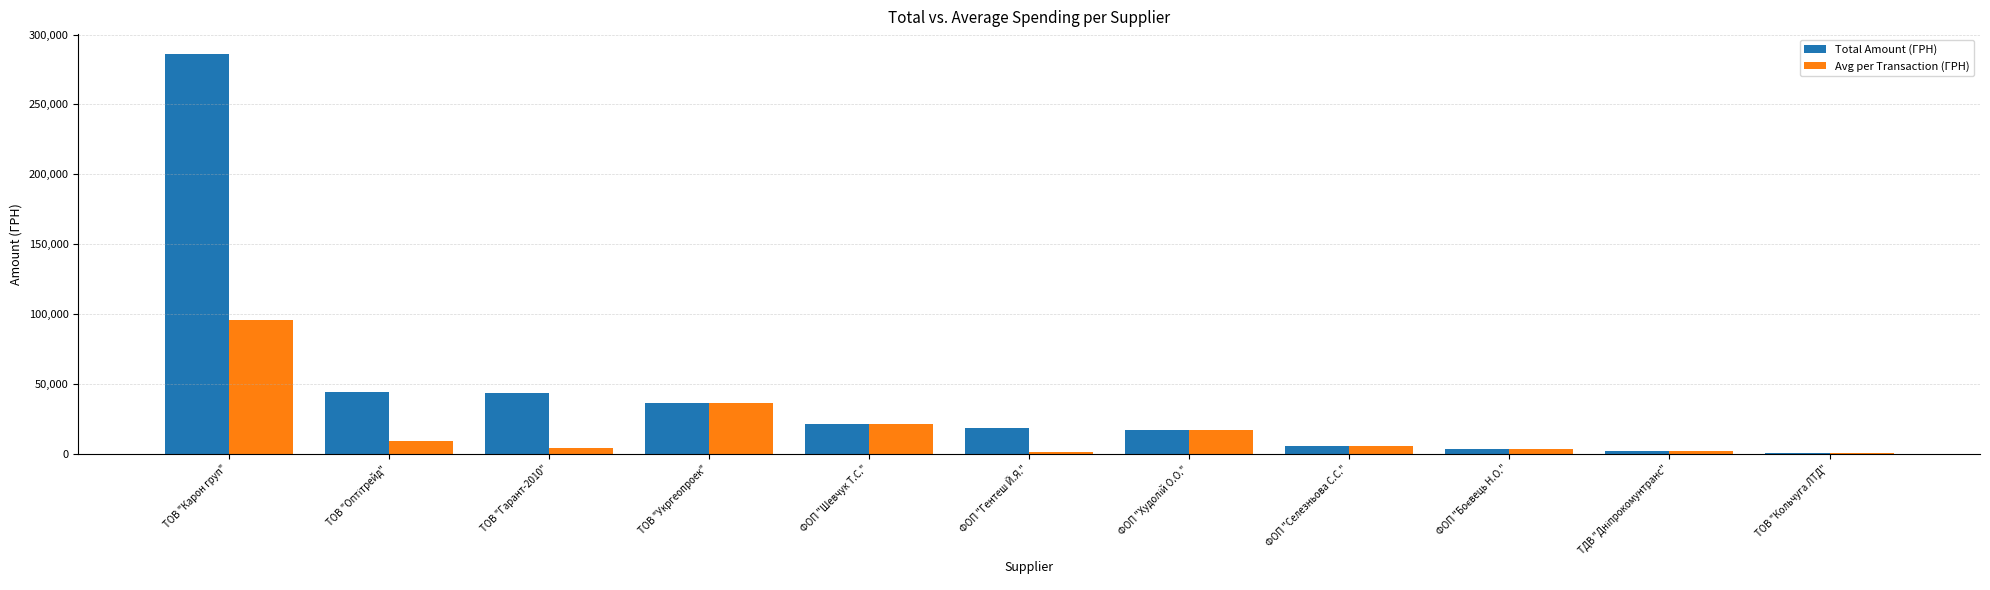

Which series has the largest total across all categories?

Total Amount (ГРН)